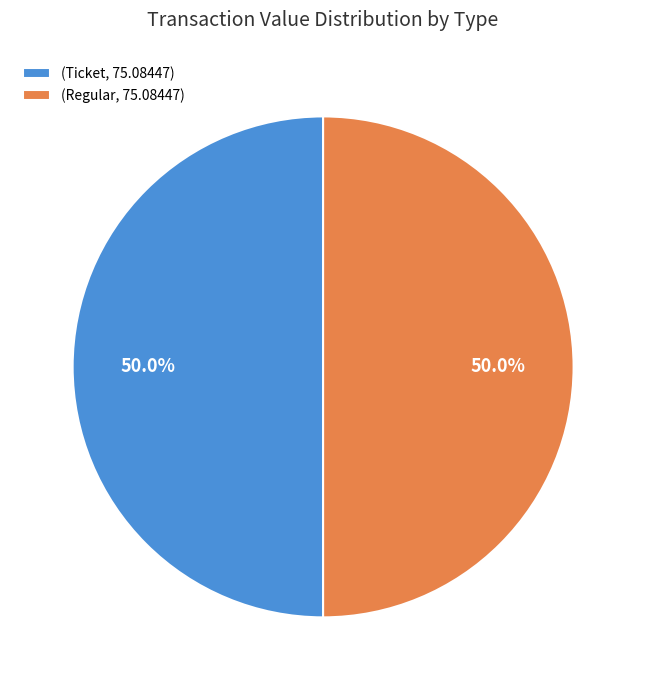

Approximately how many times larger is the value at (Ticket, 75.08447) compared to (Regular, 75.08447)?

1.0